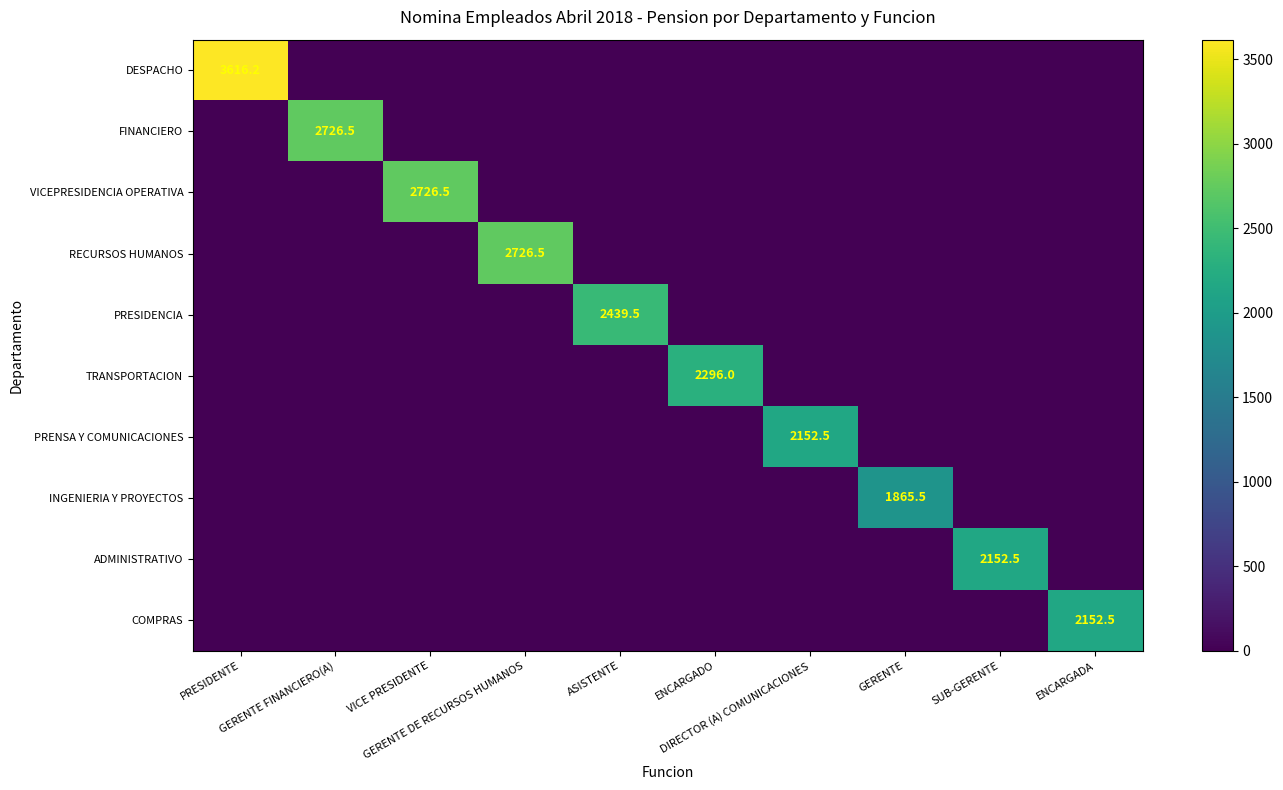

Which series has the largest range (max minus min)?

DESPACHO